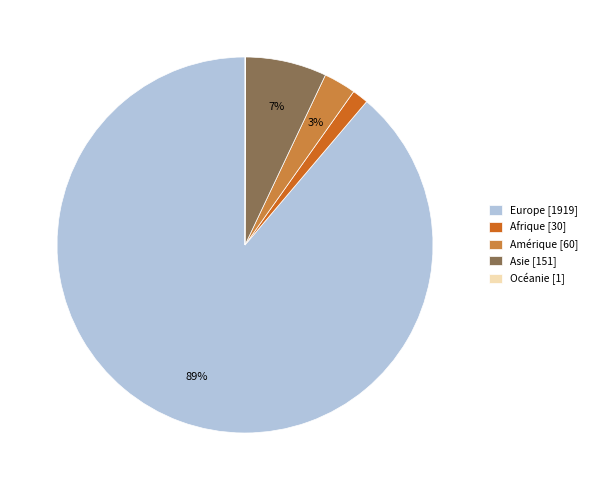

To the nearest percent, what is the difference between the Asie and Afrique slice percentages?

6%